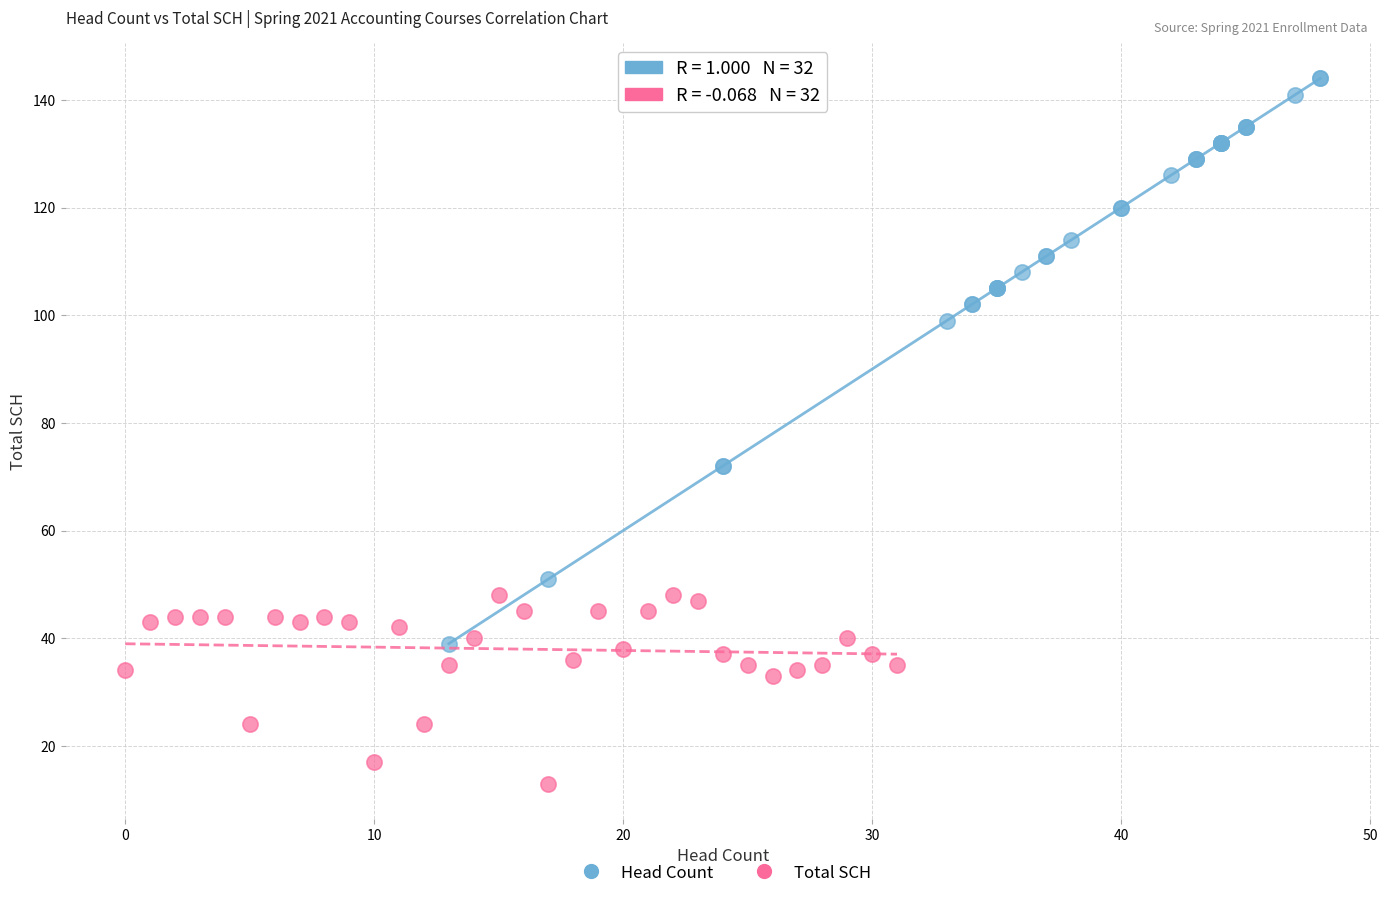

Which series reaches the maximum Y coordinate?

Head Count